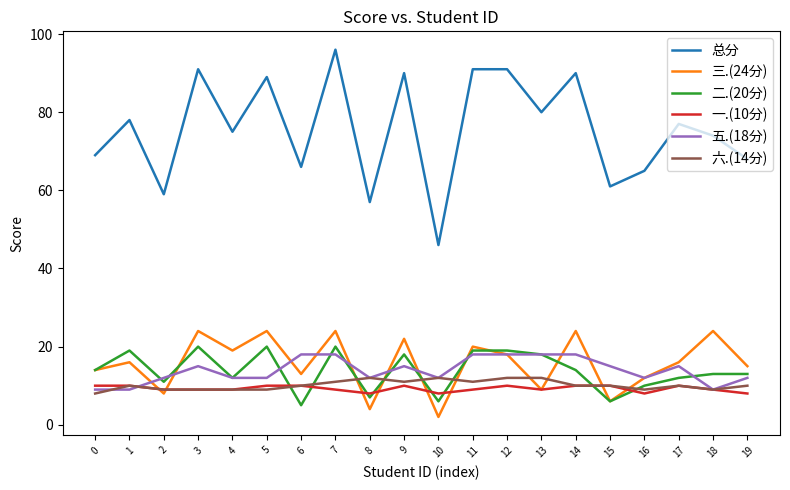

What is the highest value of the 总分 series?

96